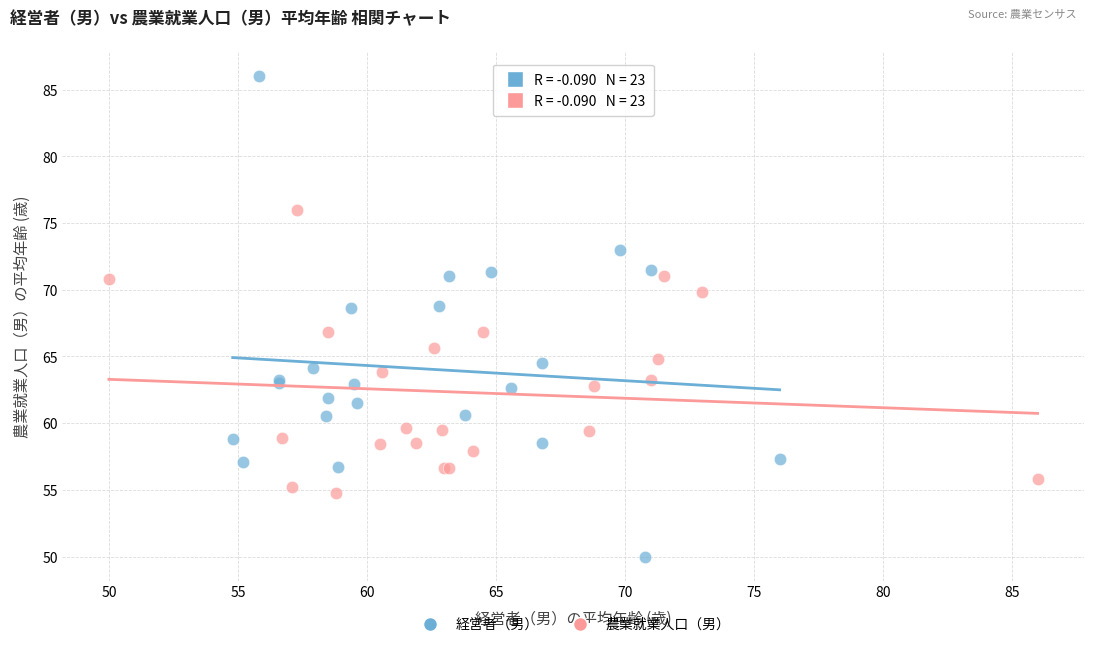

What are all the series names shown in the legend?

経営者（男）, 農業就業人口（男）